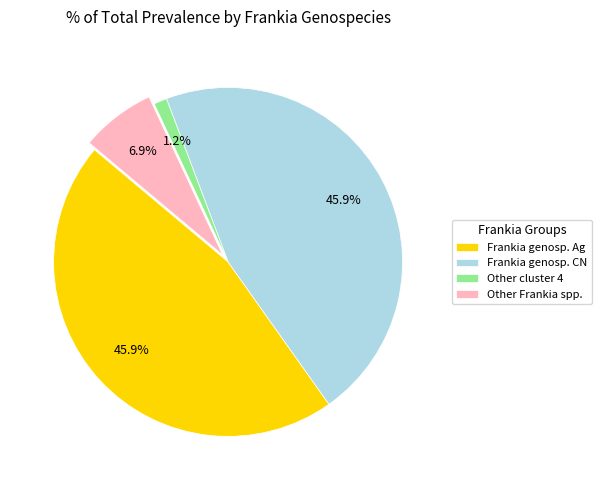

Between Other cluster 4 and Frankia genosp. Ag, which is larger?

Frankia genosp. Ag